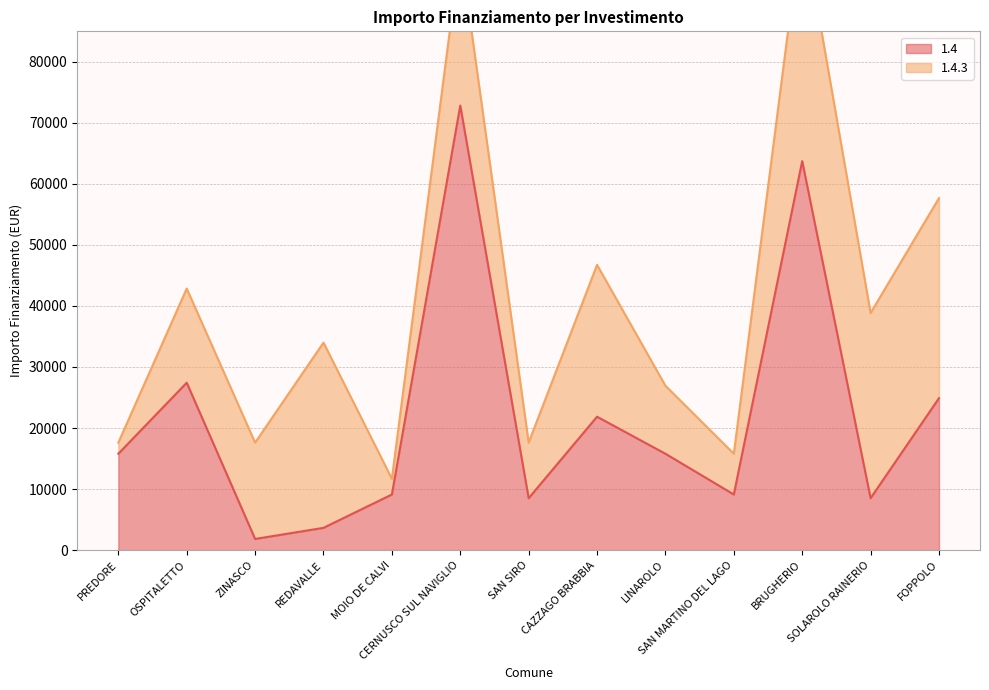

What is the sum of the values at OSPITALETTO and MOIO DE CALVI?

36529